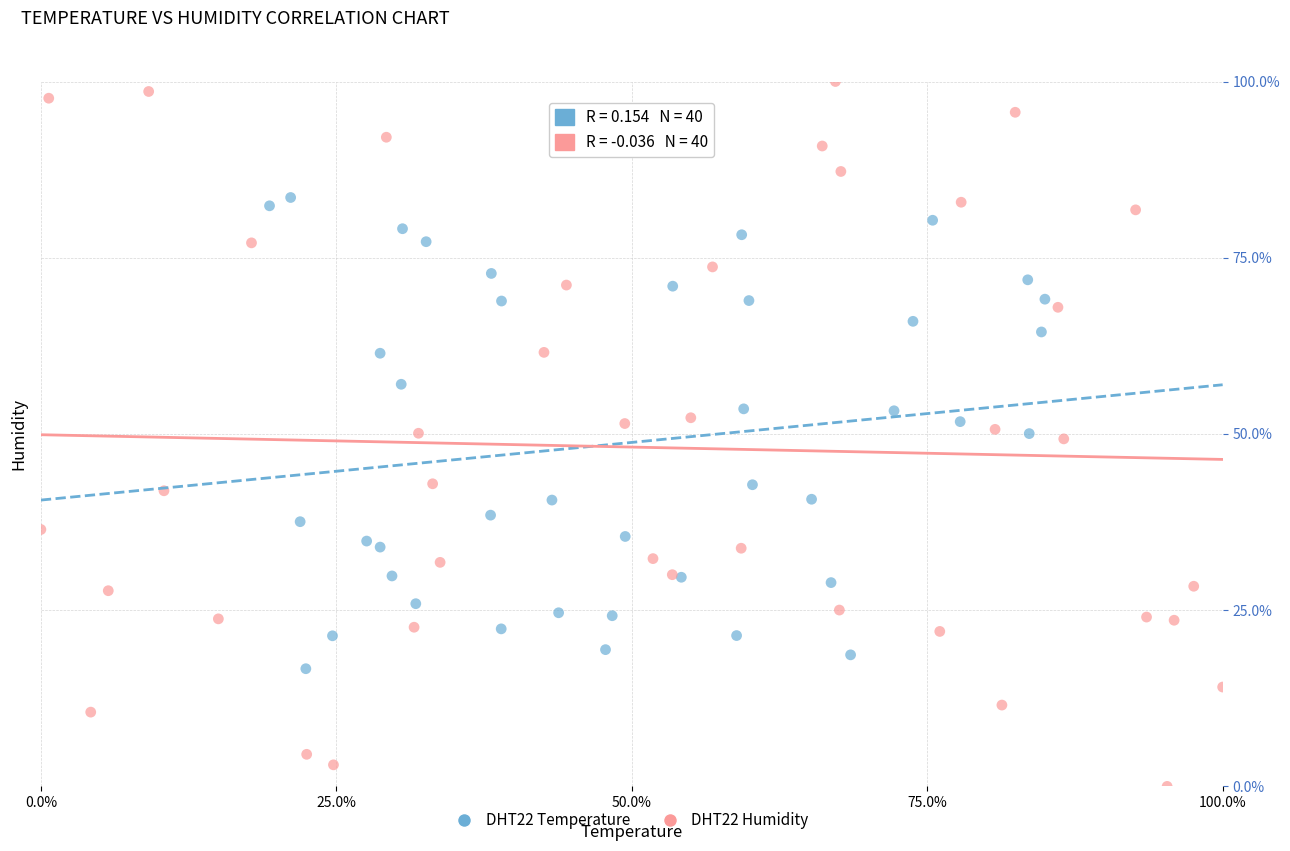

Which series reaches the maximum Y coordinate?

DHT22 Humidity